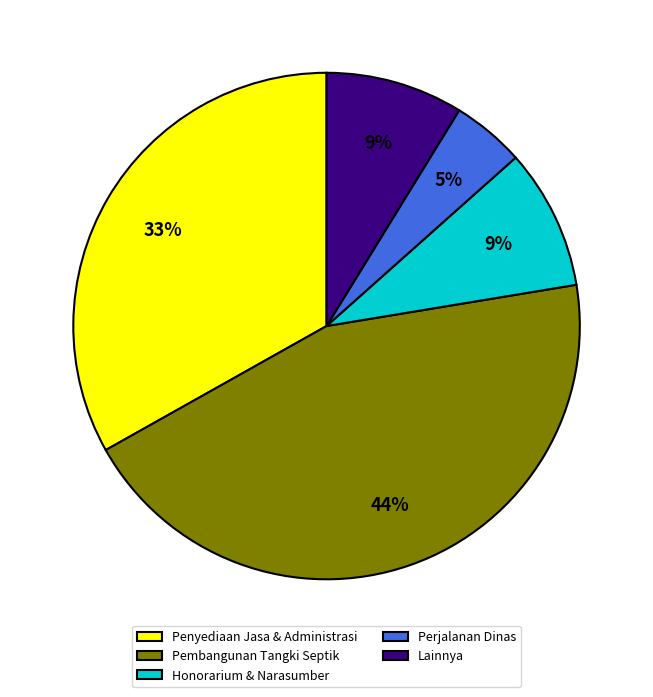

Is the sum of Lainnya and Penyediaan Jasa & Administrasi greater than half?

No